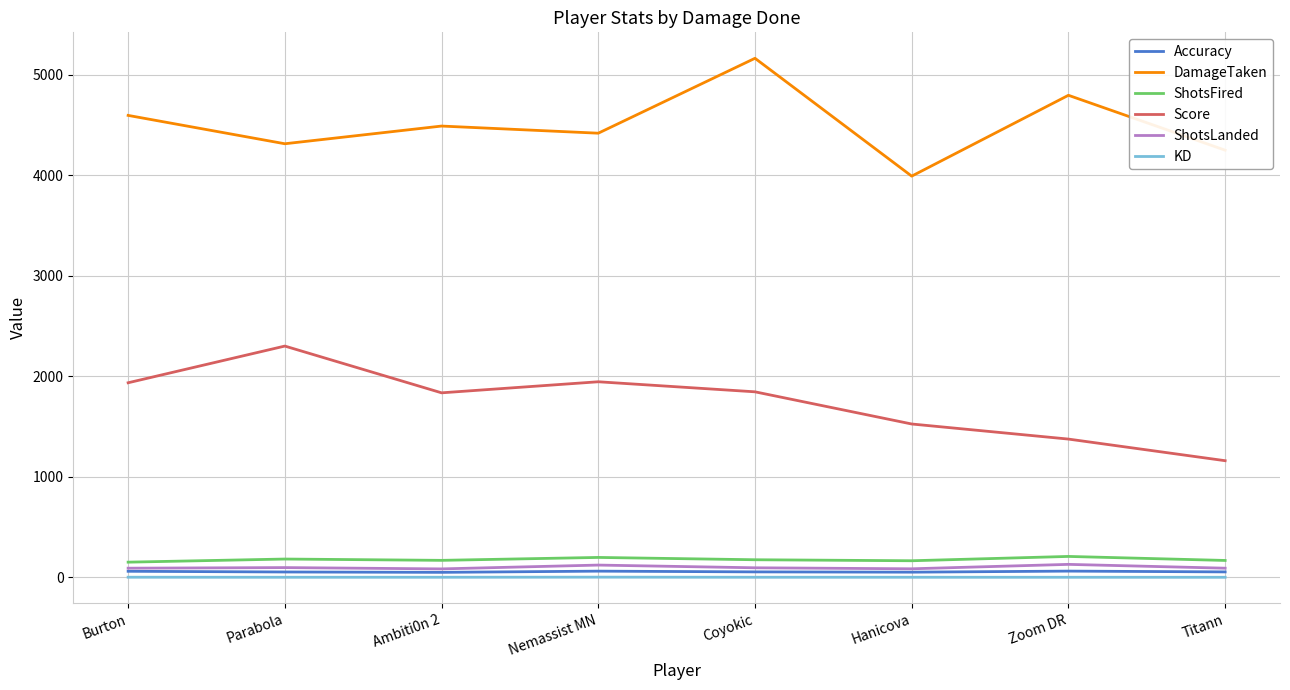

What is the difference between the maximum and minimum values in the ShotsLanded series?

45.0